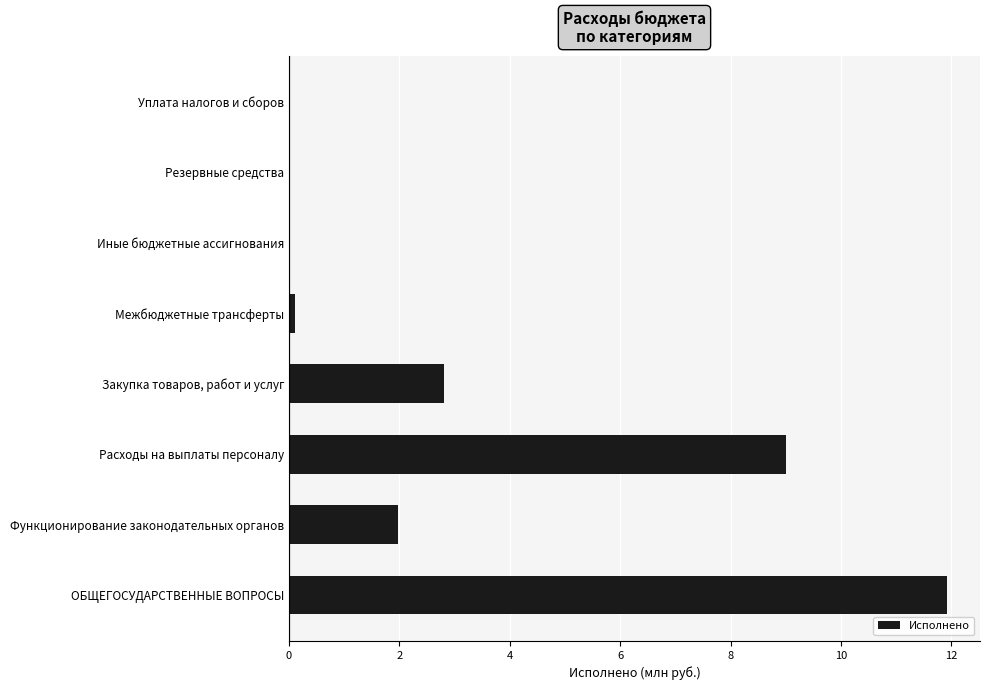

How many series are shown in this chart?

1